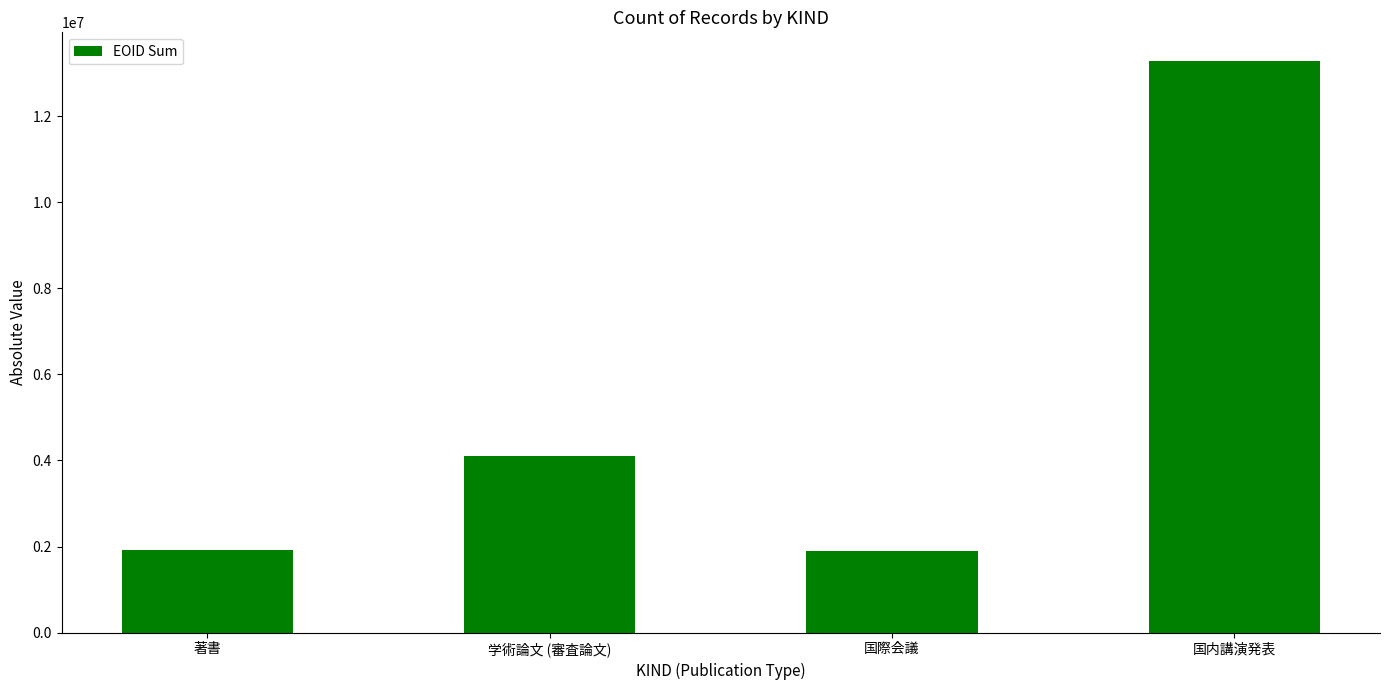

Is it true that the value at 学術論文 (審査論文) is 4110958?

True